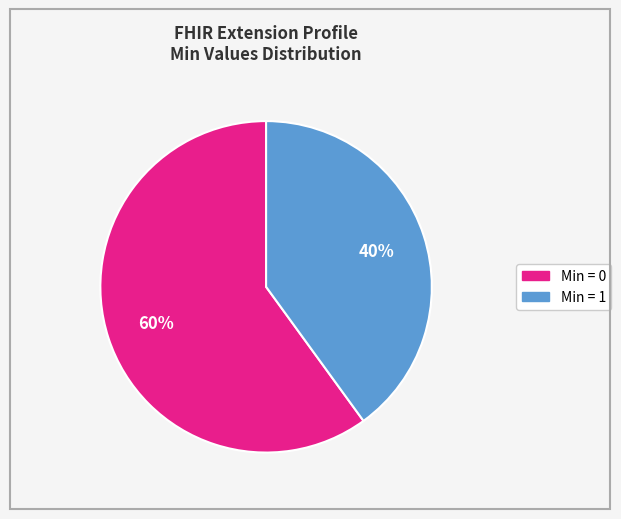

To the nearest percent, what is the average slice percentage?

50%